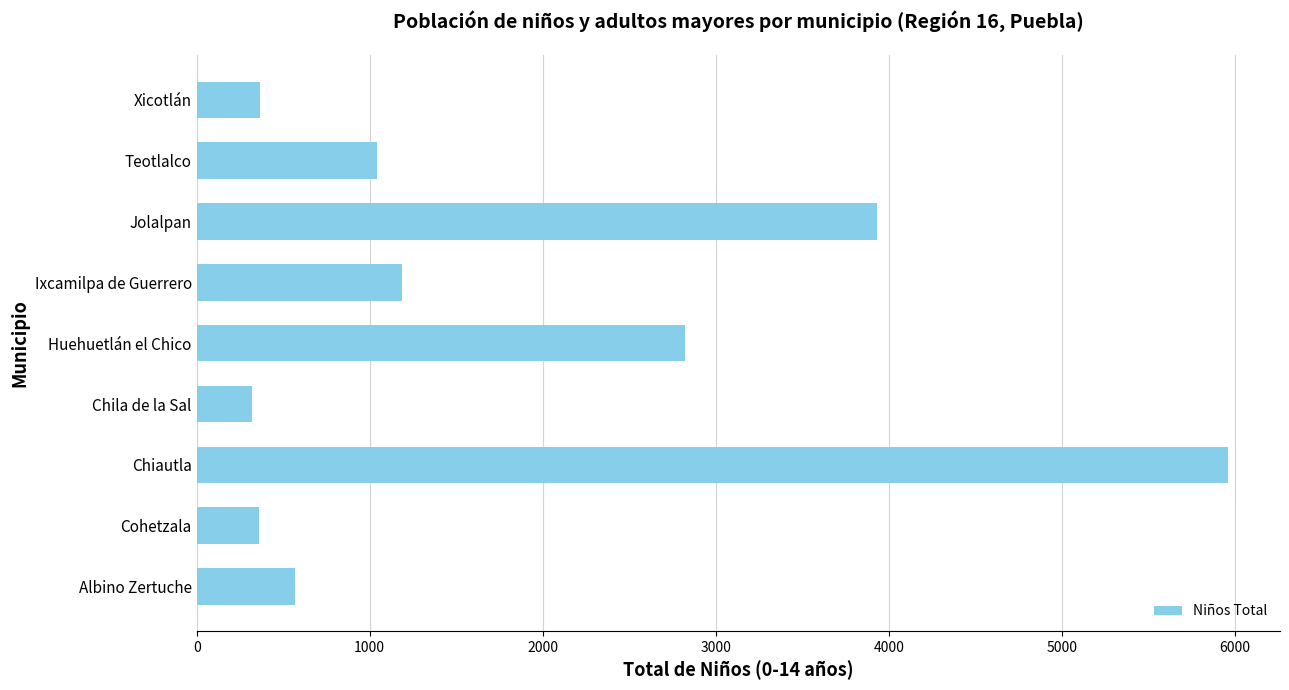

At which label is the value closest to 3141?

Huehuetlán el Chico